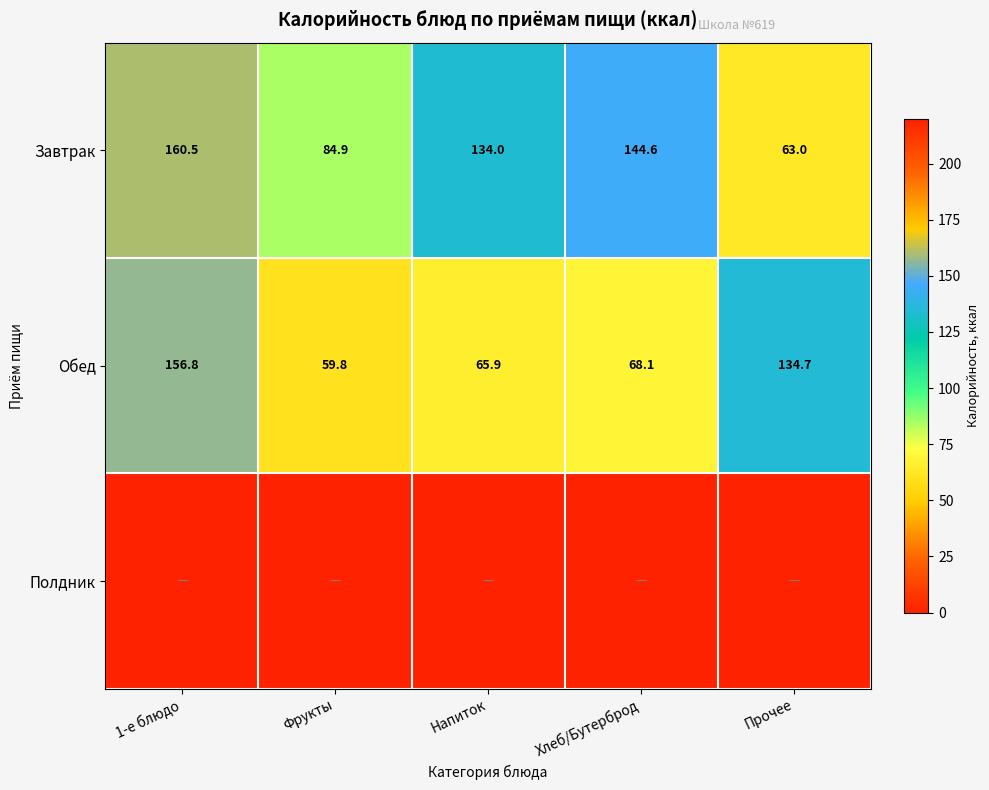

What is the sum of all Обед values?

485.3